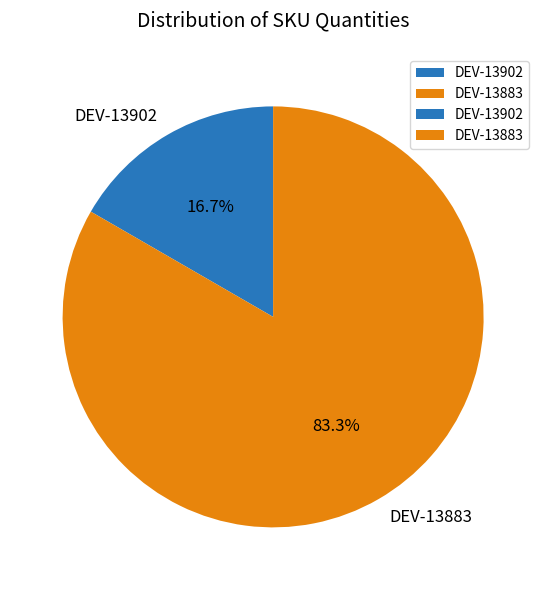

To the nearest percent, what is the average slice percentage?

50%